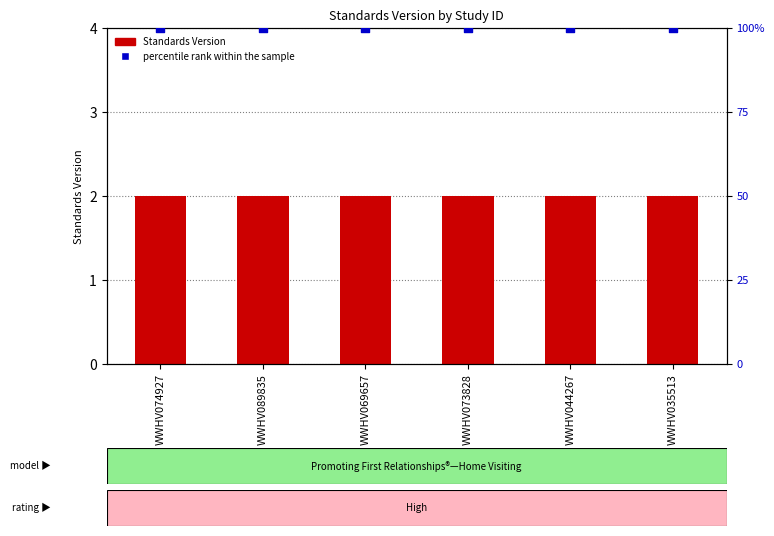

What are all the series names shown in the legend?

Standards Version, percentile rank within the sample